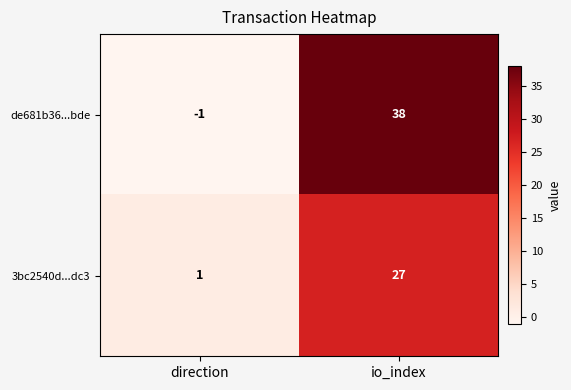

How many values in de681b36...bde are below zero?

1